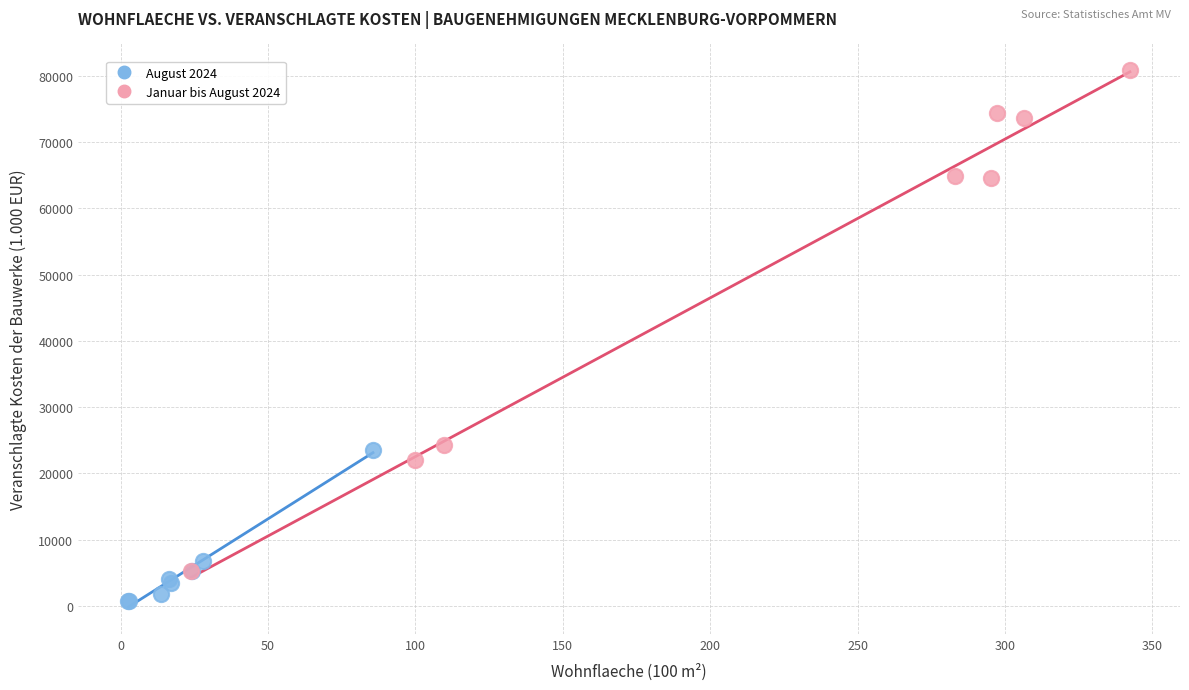

What are all the series names shown in the legend?

August 2024, Januar bis August 2024